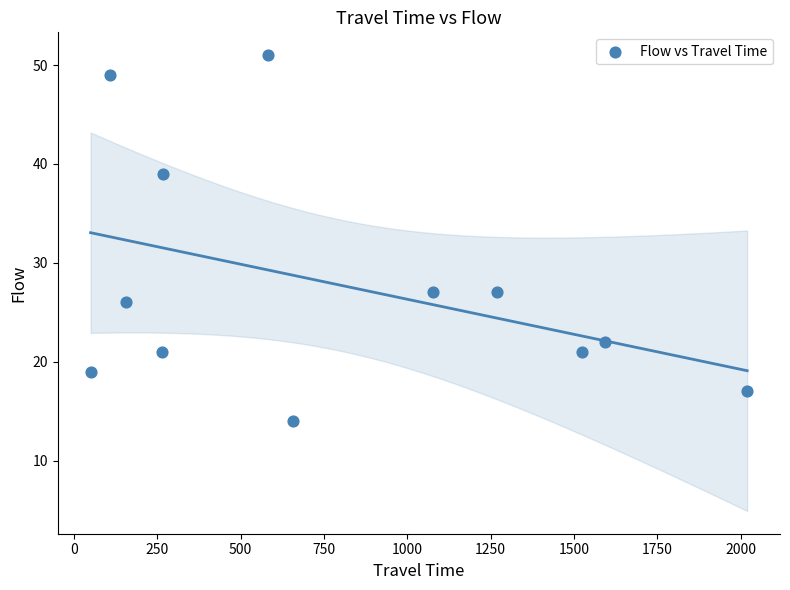

What is the average X value?

797